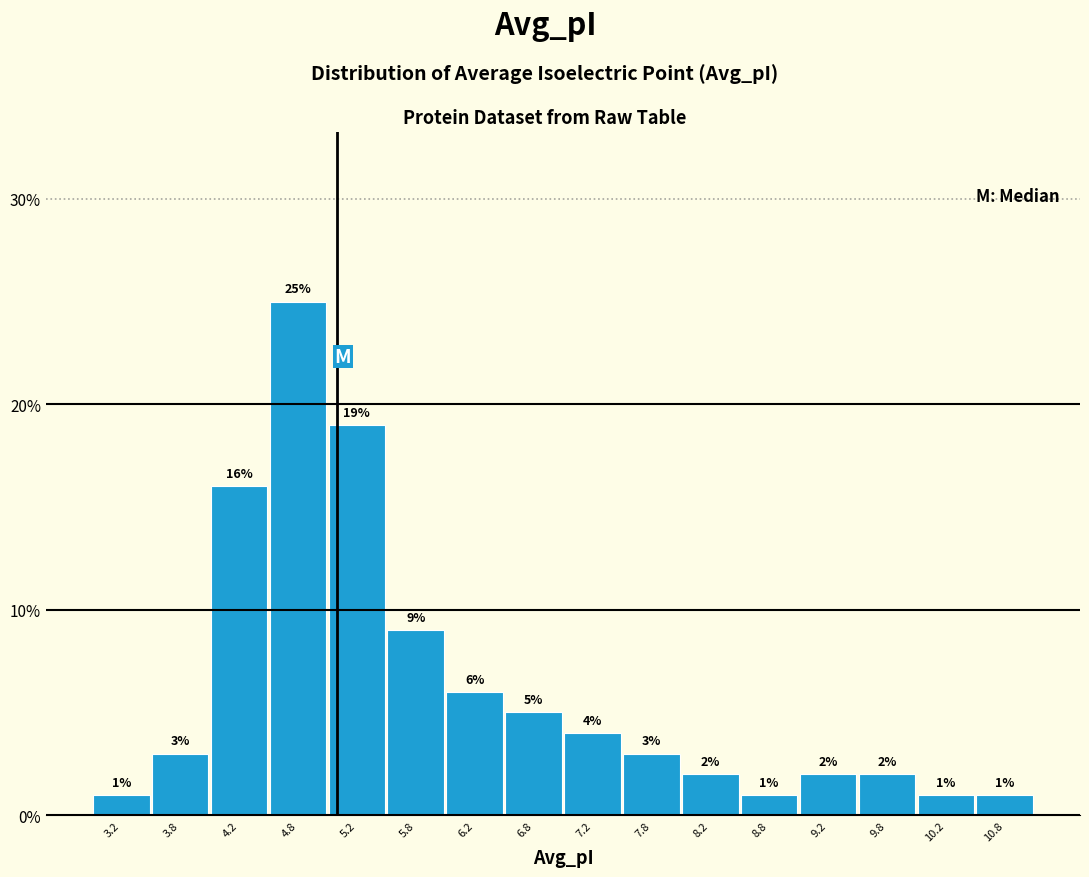

Reading left to right, list every bar in this chart as the range it spans on the x-axis followed by its height.

3.0 to 3.5: 1
3.5 to 4.0: 3
4.0 to 4.5: 16
4.5 to 5.0: 25
5.0 to 5.5: 19
5.5 to 6.0: 9
6.0 to 6.5: 6
6.5 to 7.0: 5
7.0 to 7.5: 4
7.5 to 8.0: 3
8.0 to 8.5: 2
8.5 to 9.0: 1
9.0 to 9.5: 2
9.5 to 10.0: 2
10.0 to 10.5: 1
10.5 to 11.0: 1